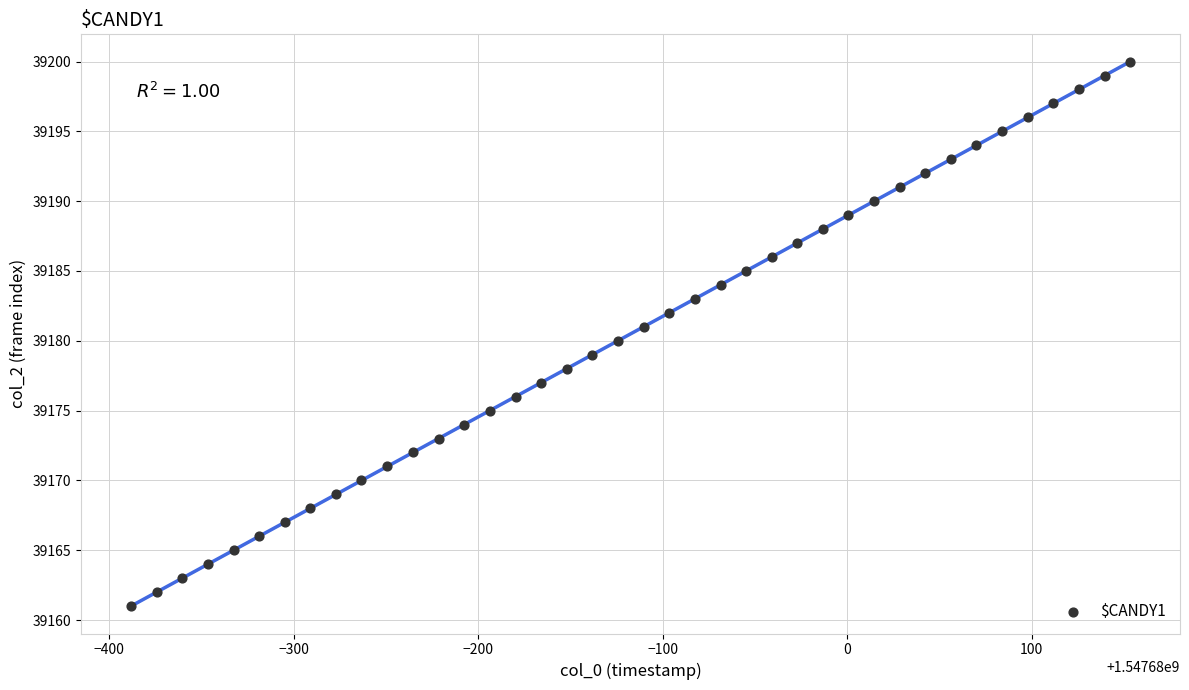

What is the range of Y values (max minus min)?

39